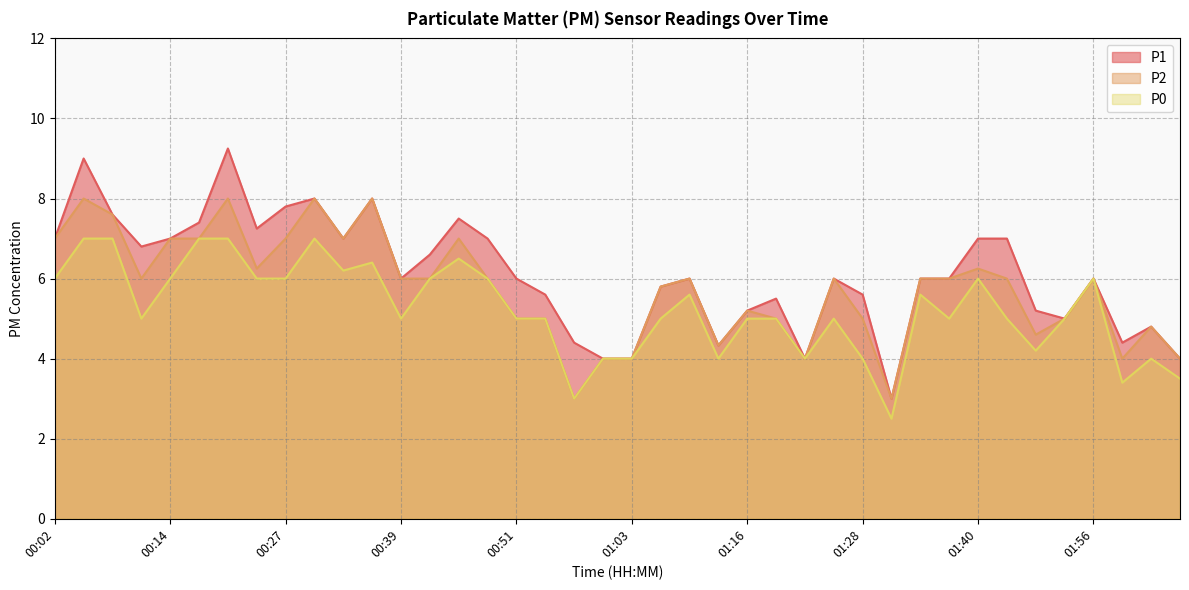

What is the spread (max minus min) of values at 01:40?

1.0